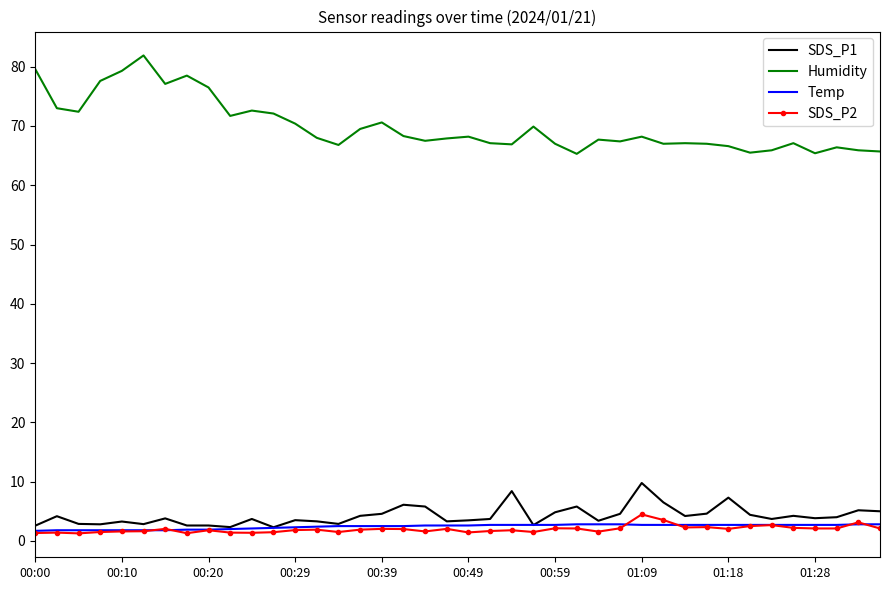

True or false: Humidity and SDS_P2 intersect in this chart.

False